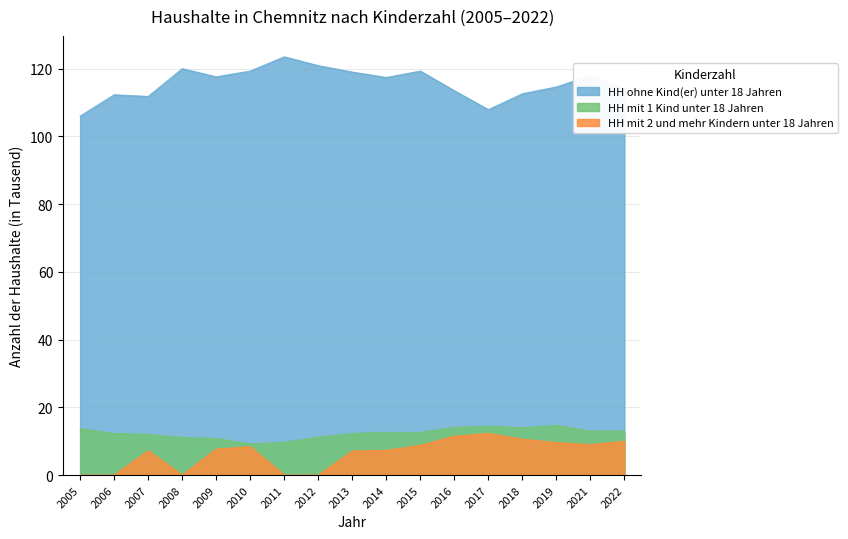

List the series in order of their peak value, lowest first.

HH mit 2 und mehr Kindern unter 18 Jahren, HH mit 1 Kind unter 18 Jahren, HH ohne Kind(er) unter 18 Jahren